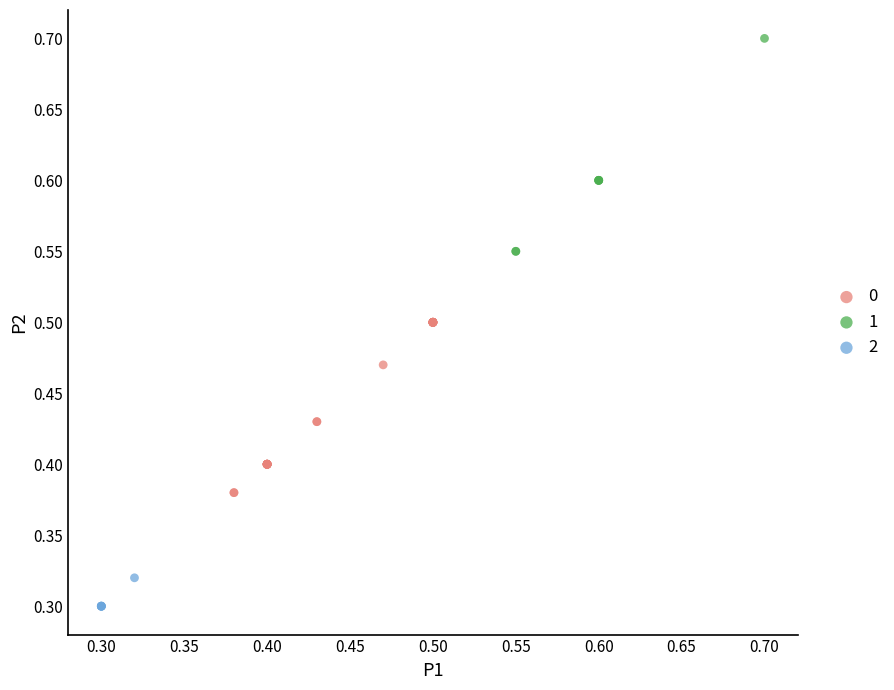

Which series reaches the maximum Y coordinate?

1